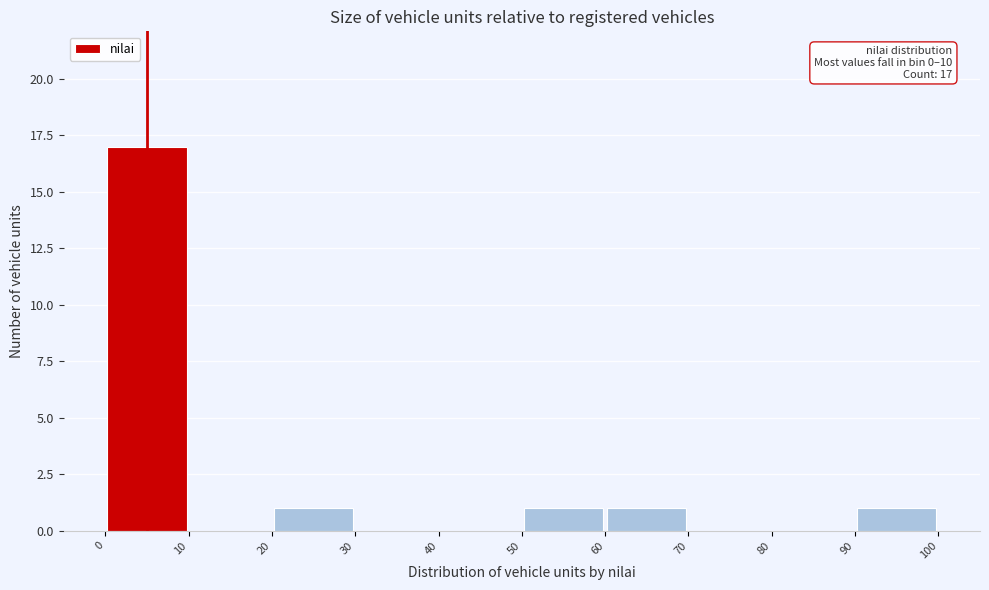

Over which range of the x-axis is the bar tallest?

0 to 10